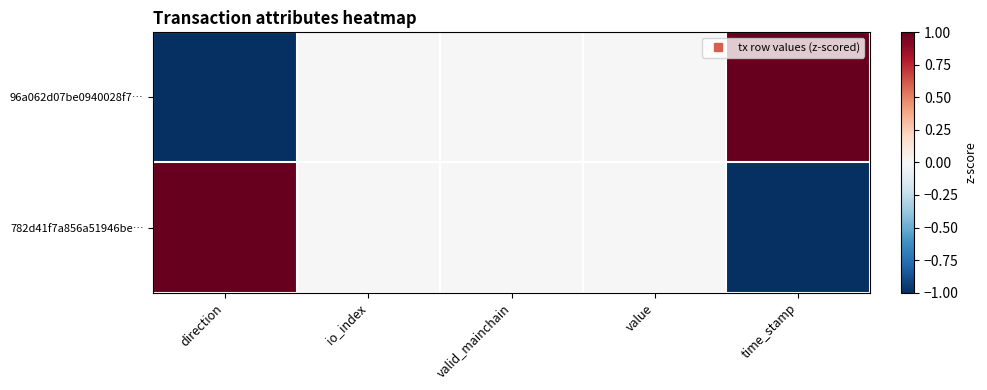

Reading left to right, list all the values displayed in this chart.

96a062d07be0940028f7…: direction=-1	io_index=0	valid_mainchain=0	value=0	time_stamp=1
782d41f7a856a51946be…: direction=1	io_index=0	valid_mainchain=0	value=0	time_stamp=-1